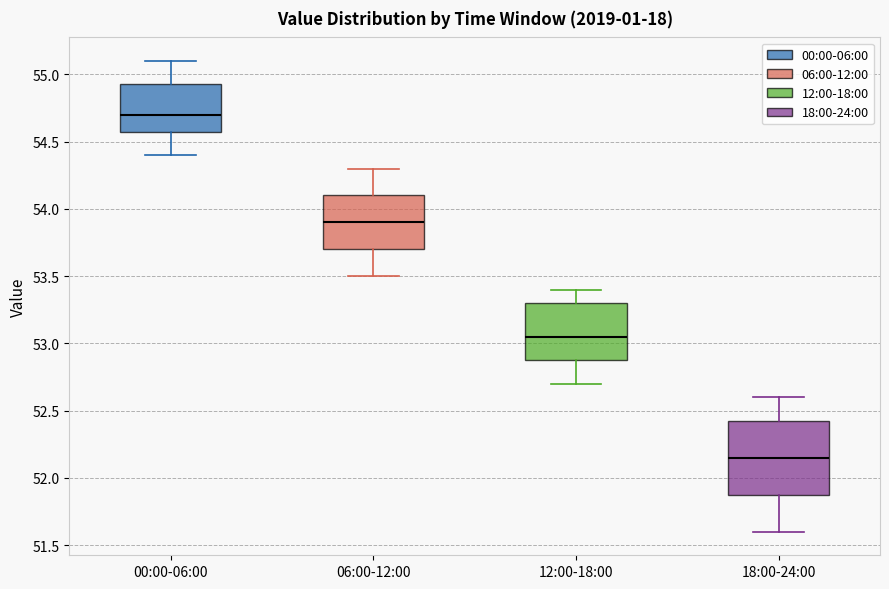

Where does the upper whisker of the box for 18:00-24:00 end on the y-axis? The values are not printed on the chart, so give them approximately, as read against the axis.

52.60